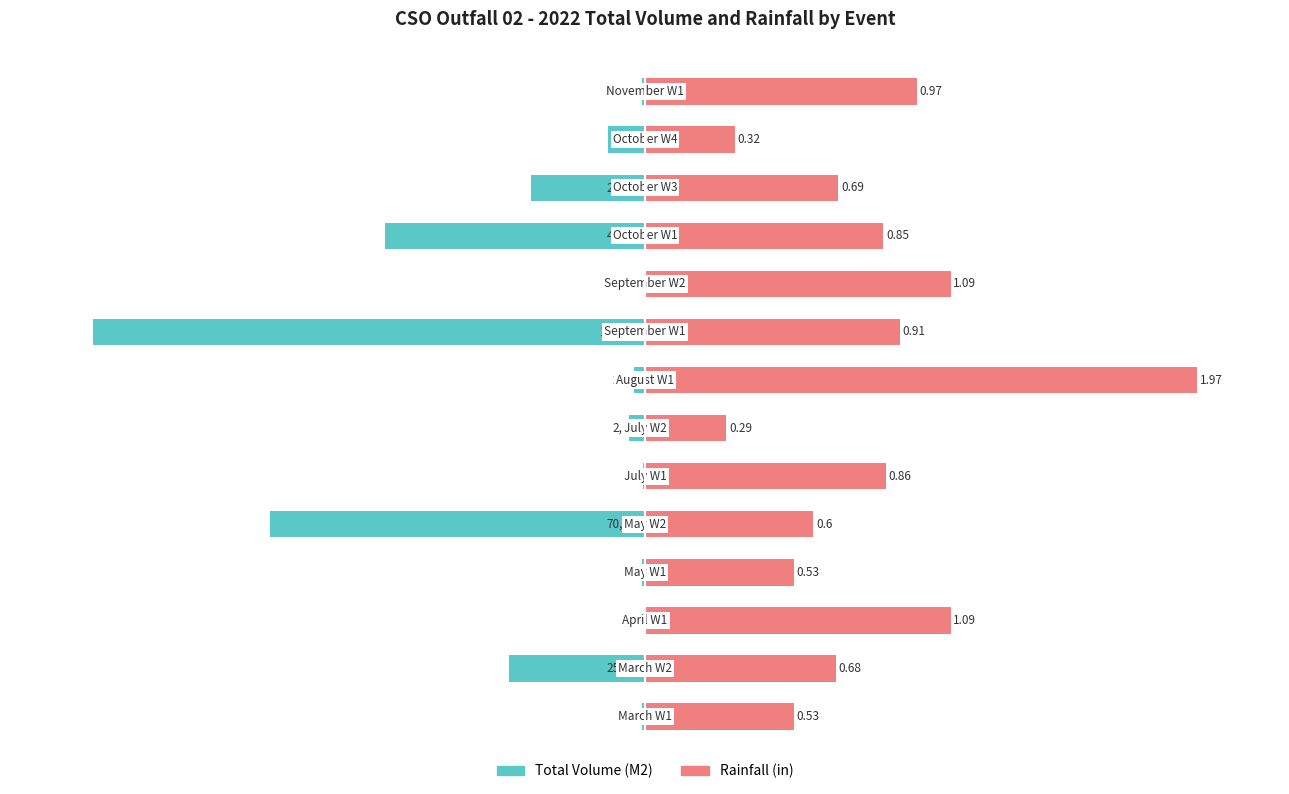

How many bars are there in each group?

2